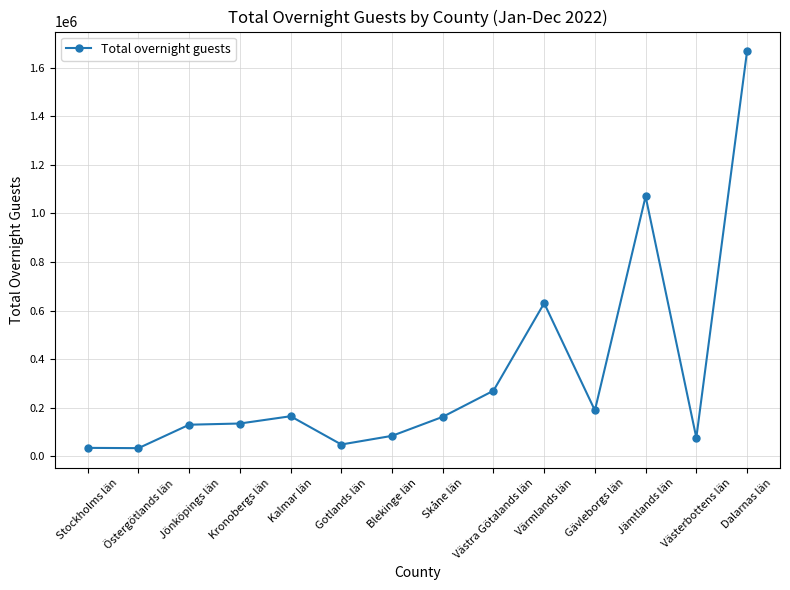

Is it true that the value at Skåne län is 253546?

False